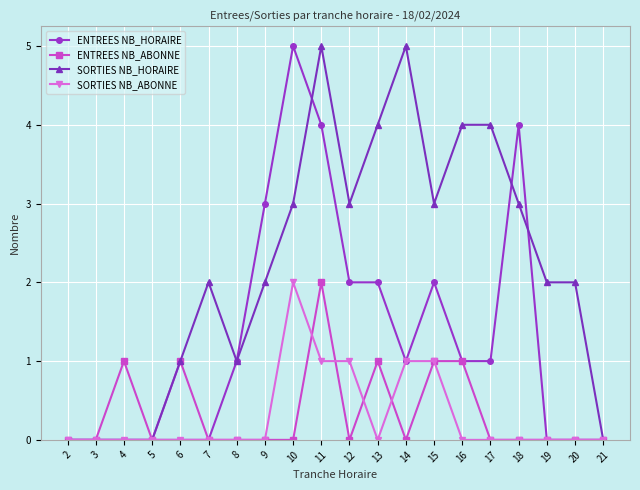

What is the average value of the SORTIES NB_HORAIRE series?

2